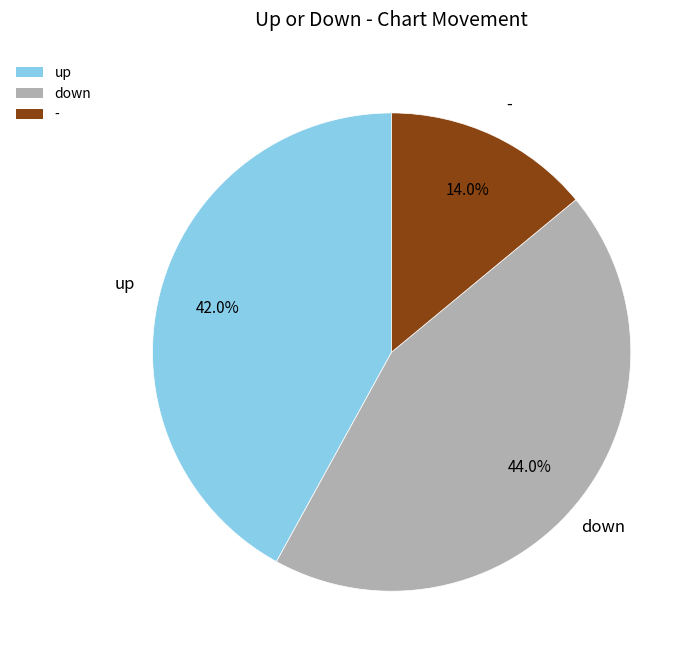

How many segments does this pie chart have?

3